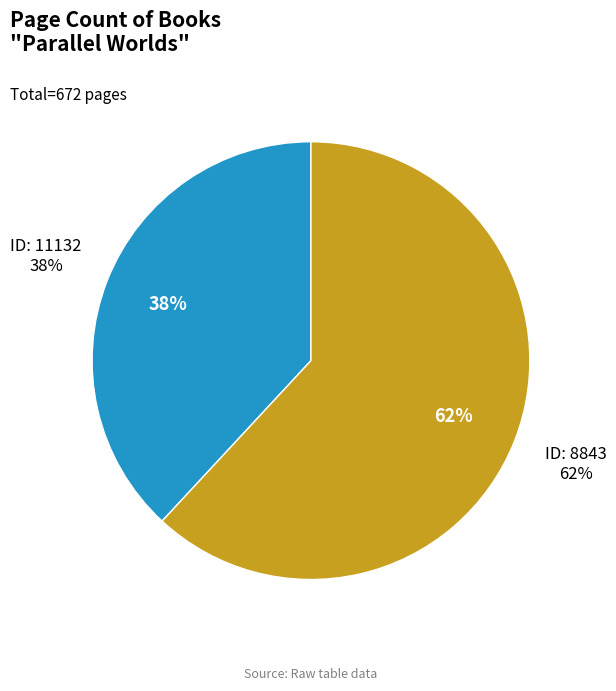

What is the change in value from 11132 to 8843?

+160